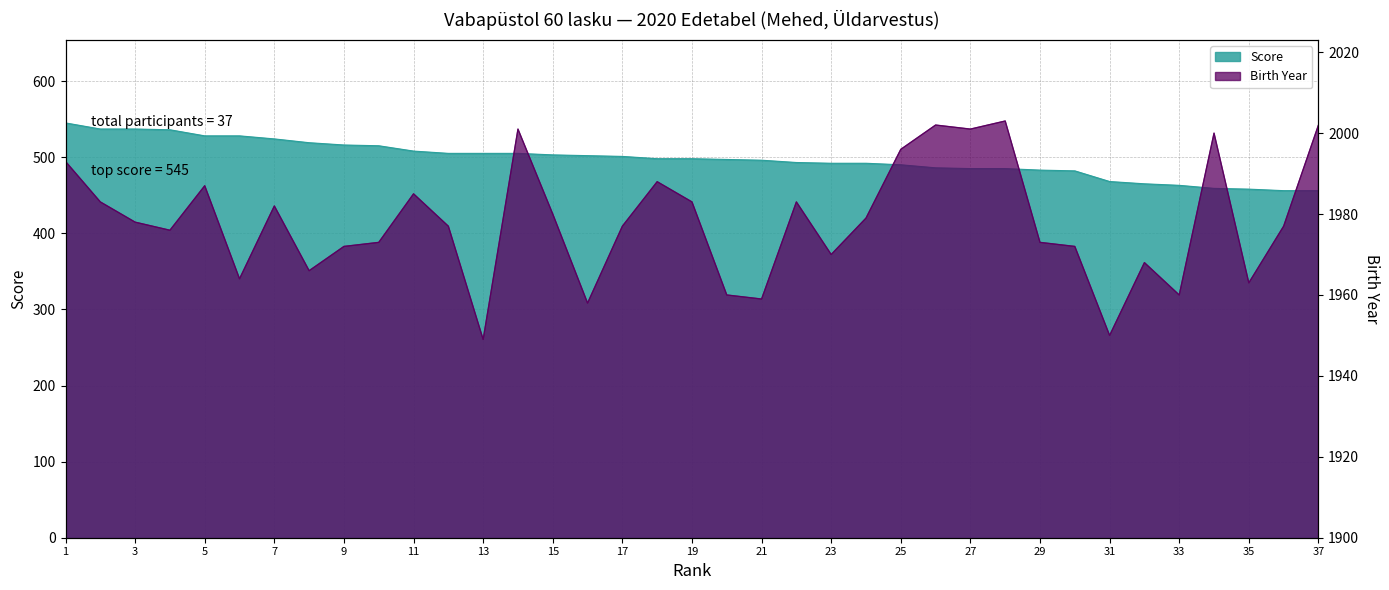

Where is the first local minimum for Birth Year?

4